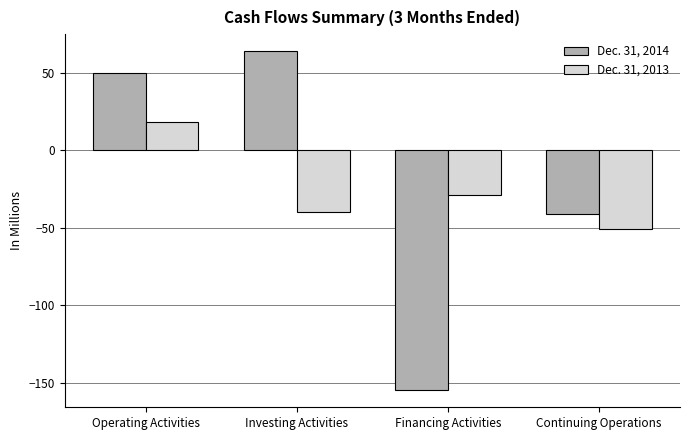

The Dec. 31, 2013 series shows -18 at Financing Activities. True or false?

False